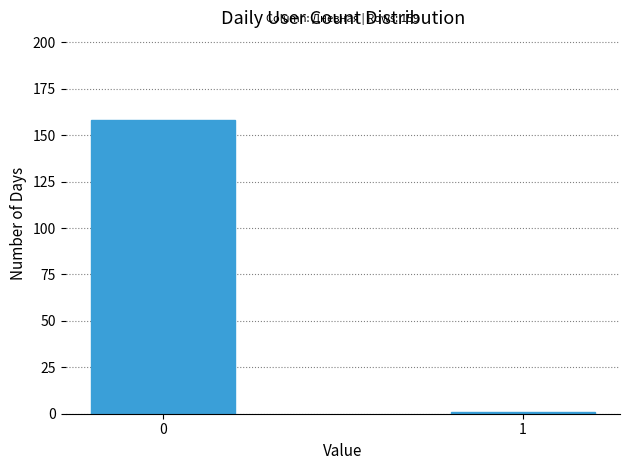

Reading right to left, extract all data points from this chart.

1	158